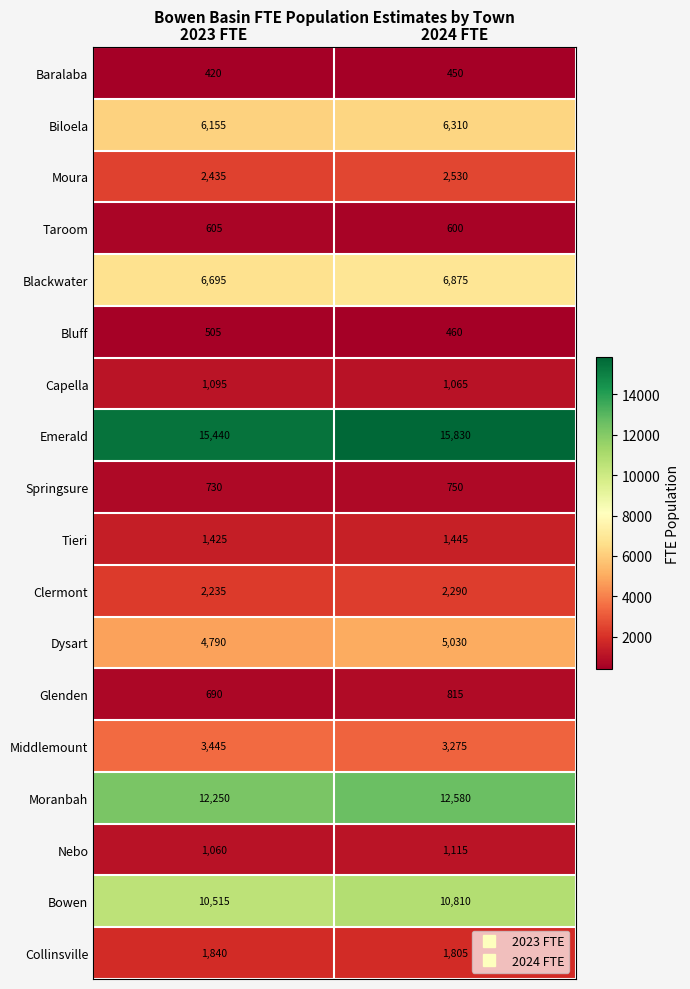

What is the minimum value for Nebo?

1060